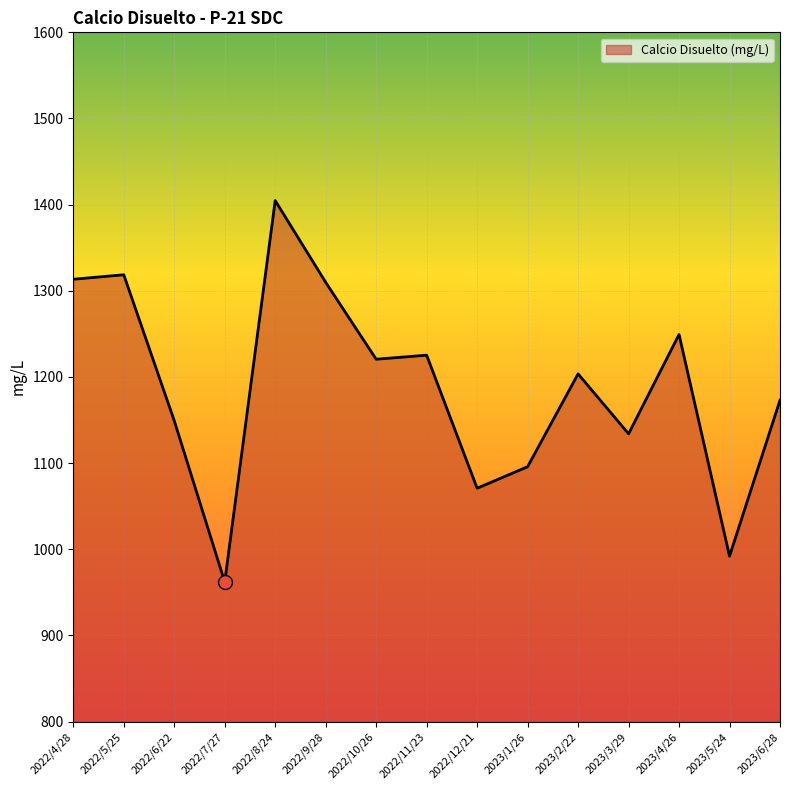

What is the ratio of the value at 2023/4/26 to the value at 2023/1/26?

1.1